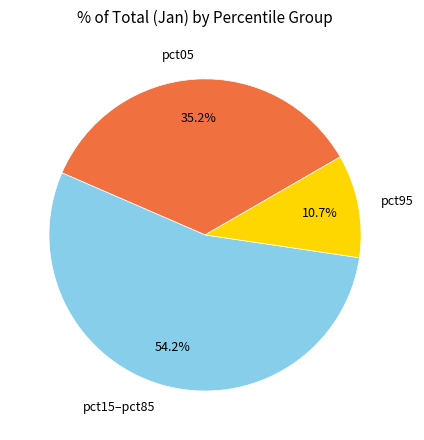

Is there any slice that represents more than half of the pie?

Yes